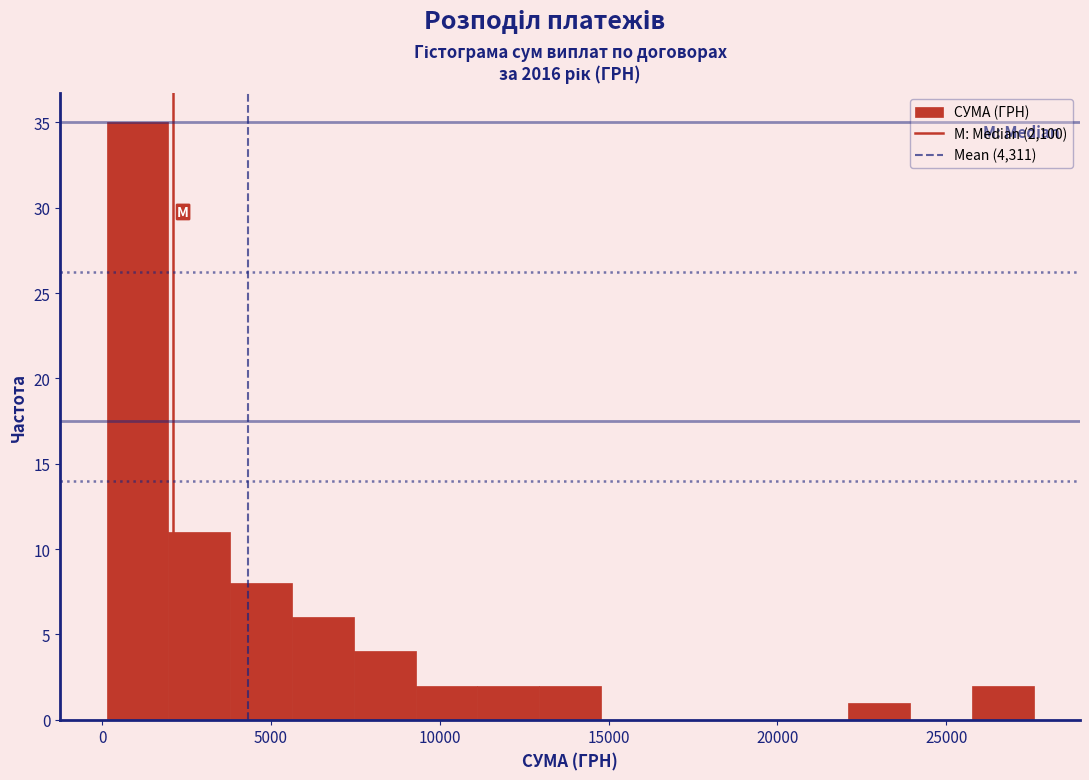

Around what value on the x-axis is the tallest bar? Give the approximate position of its centre, as read against the axis.

1000